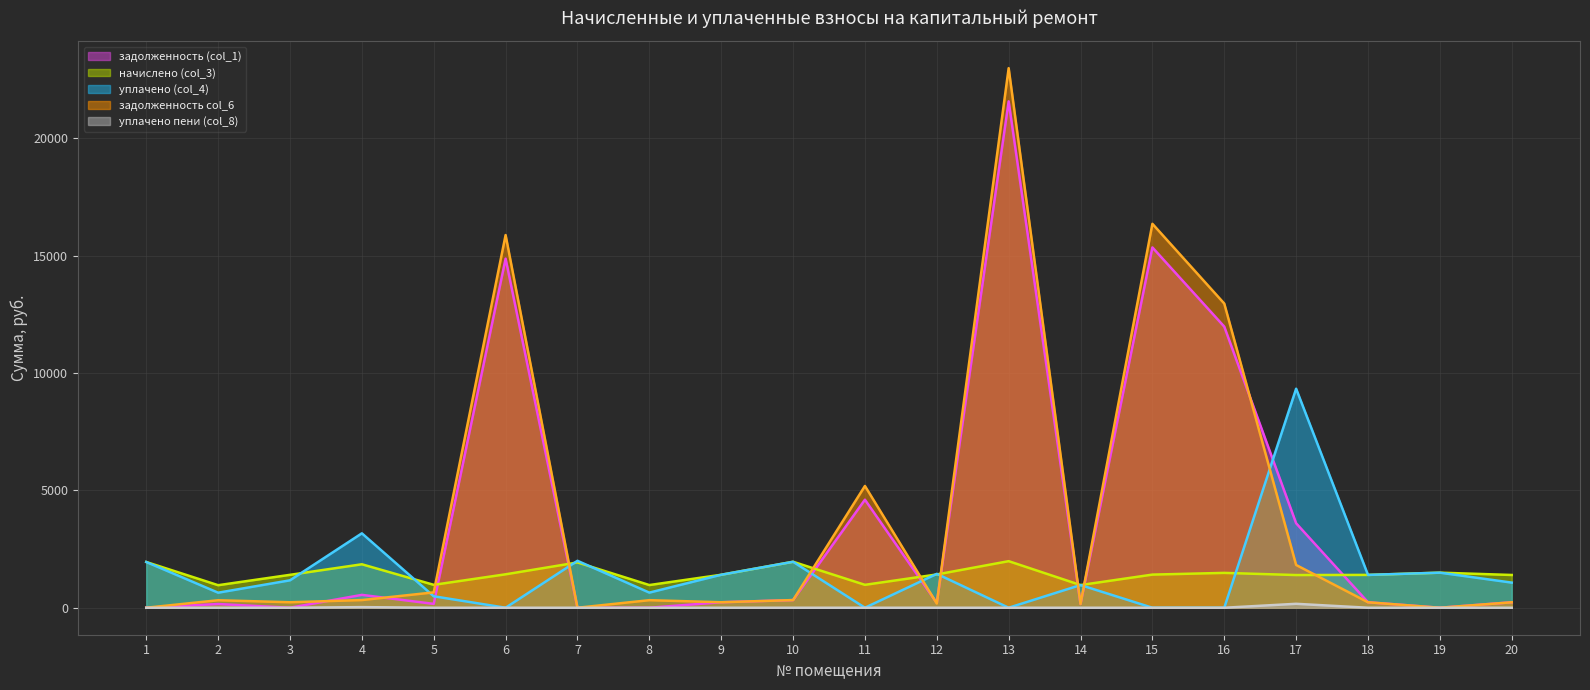

Does the chart display data point markers on the line(s)?

No